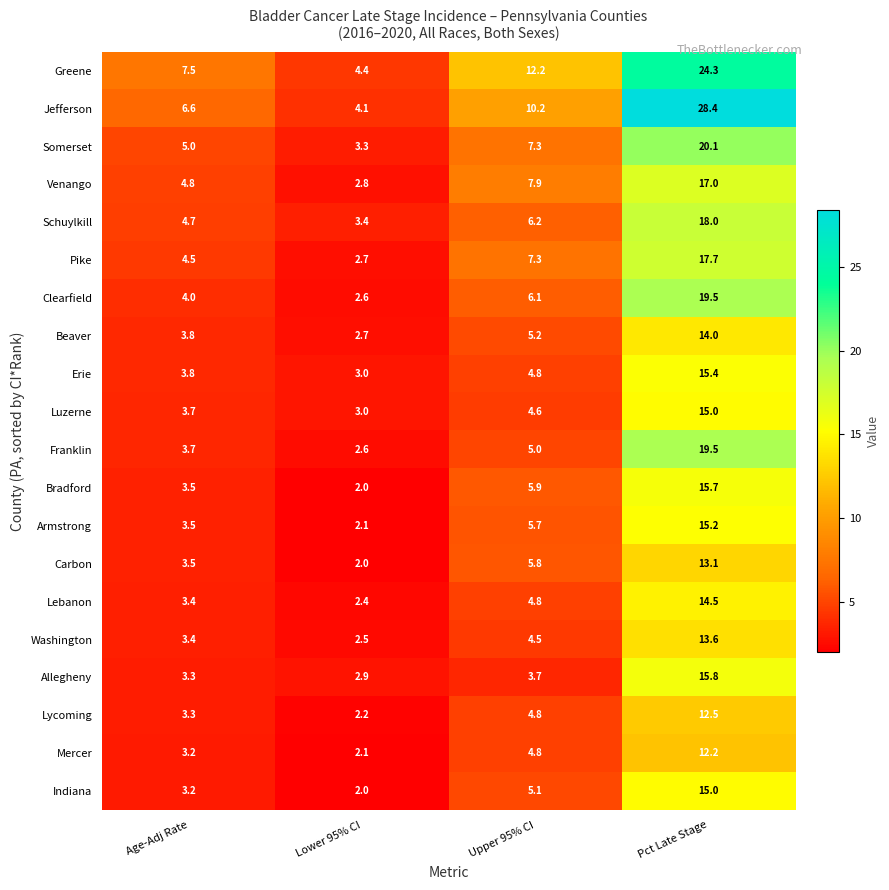

What is the smallest value displayed?

2.0